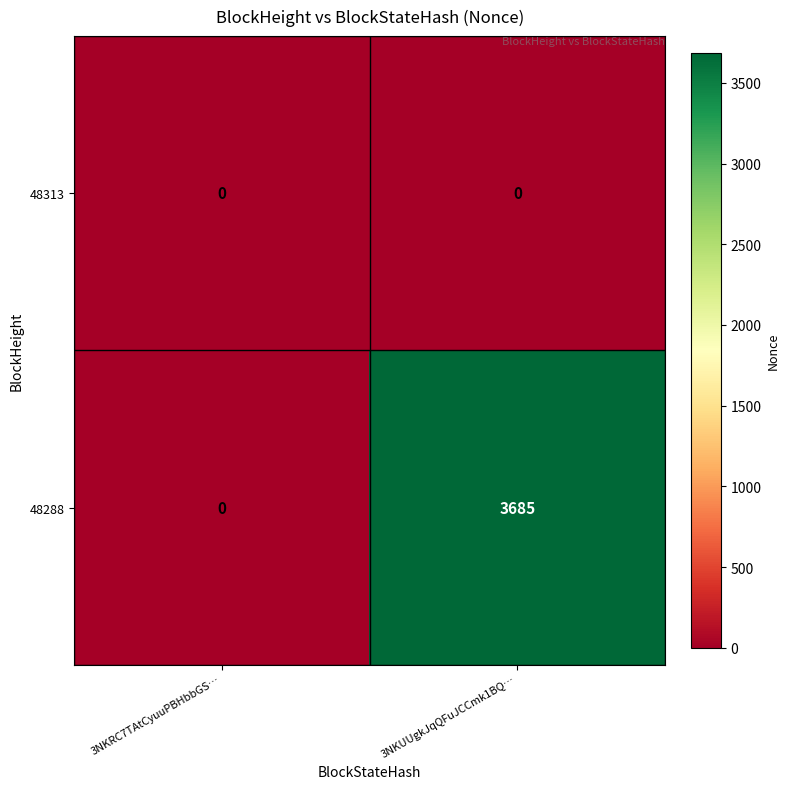

What is the sum of the 48288 values at 3NKRC7TAtCyuuPBHbbGS… and 3NKUUgkJqQFuJCCmk1BQ…?

3685